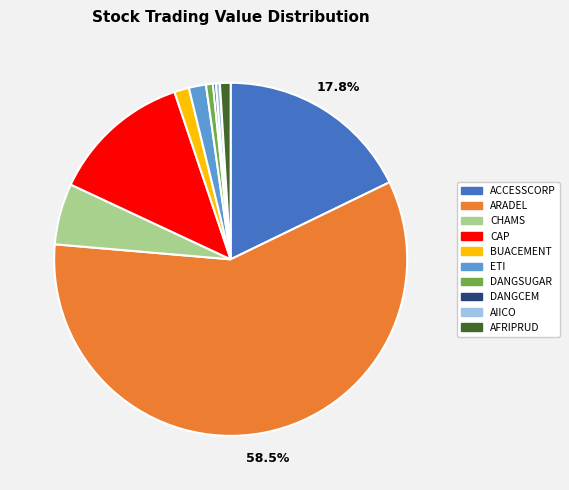

Is the sum of CAP and ACCESSCORP greater than half?

No